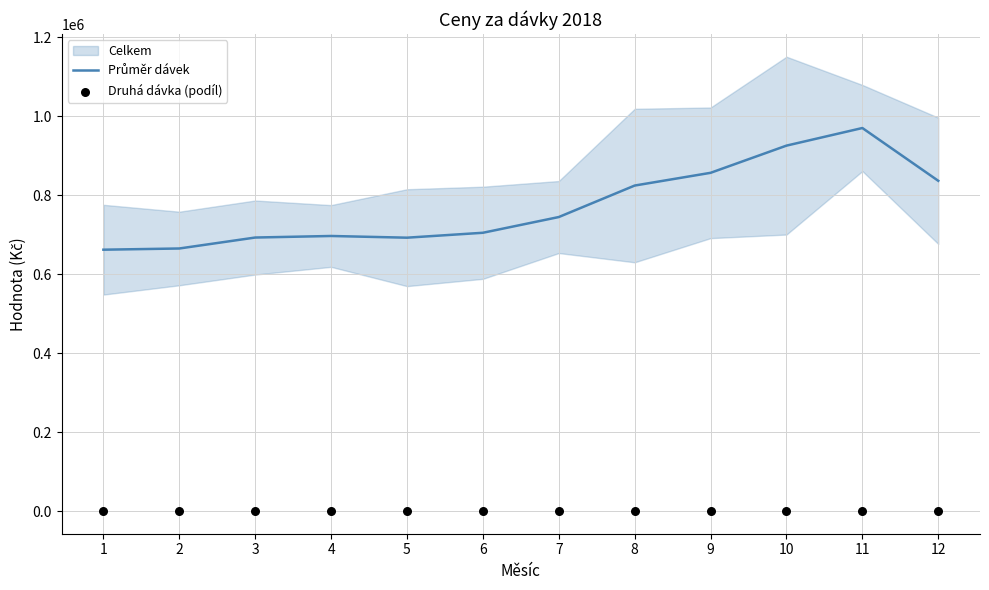

At which category is the sum across all series the highest?

11